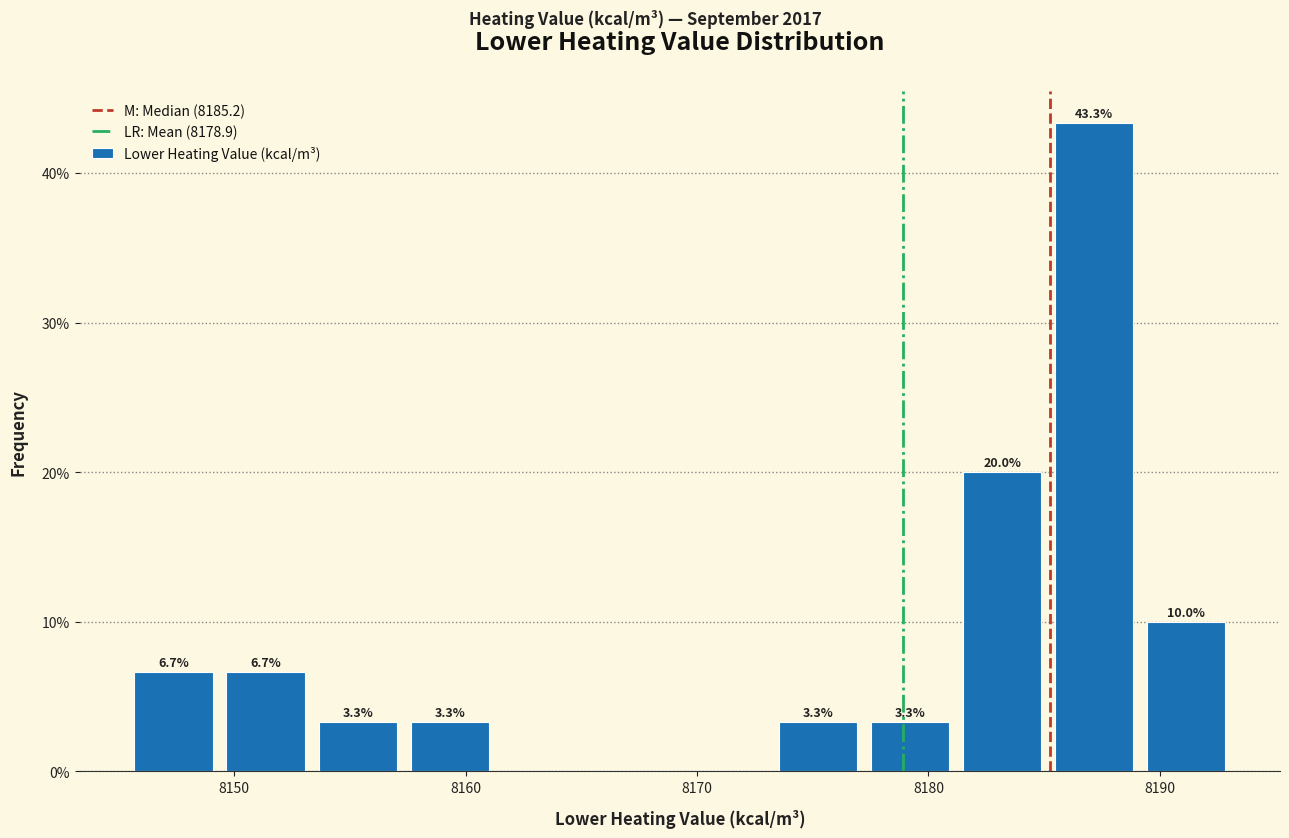

Read against the x-axis, roughly where is the centre of the tallest bar?

8187